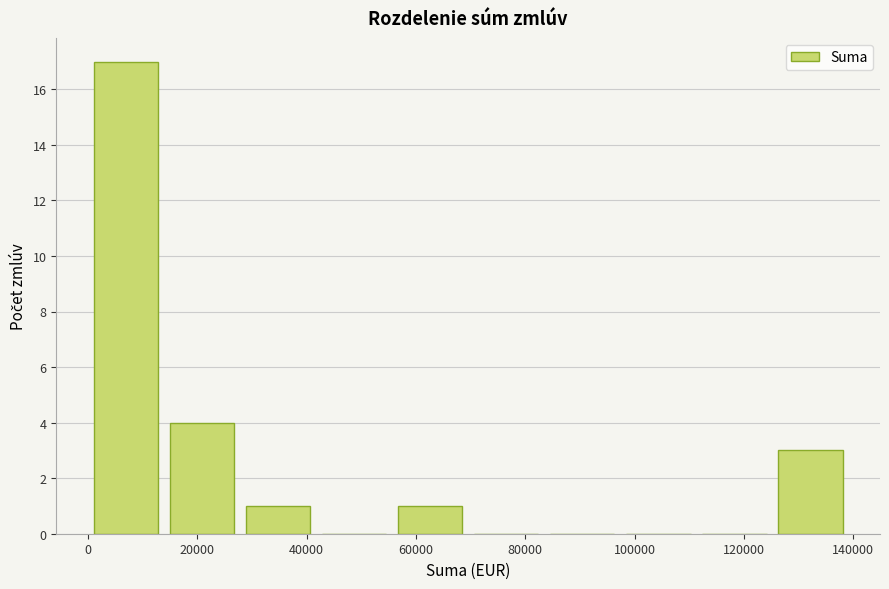

How tall is the bar that spans 126000 to 140000 on the x-axis? Neither the bar edges nor the heights are printed on the chart, so give them approximately, as read against the axes.

3